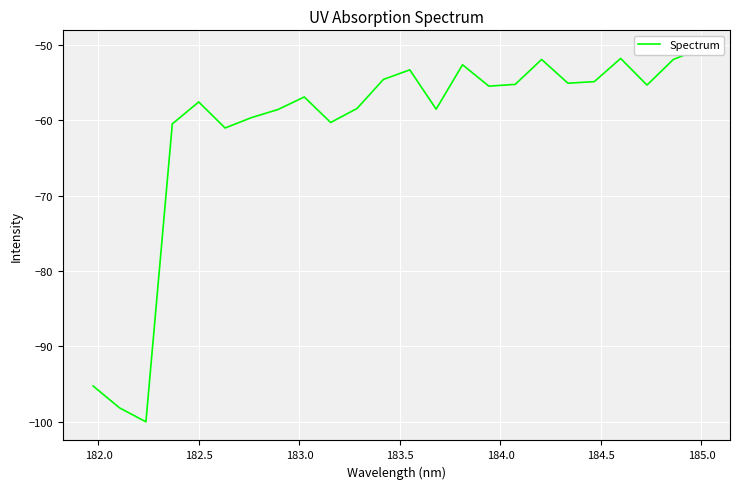

True or false: there are more than 0 points higher than both neighbors.

True